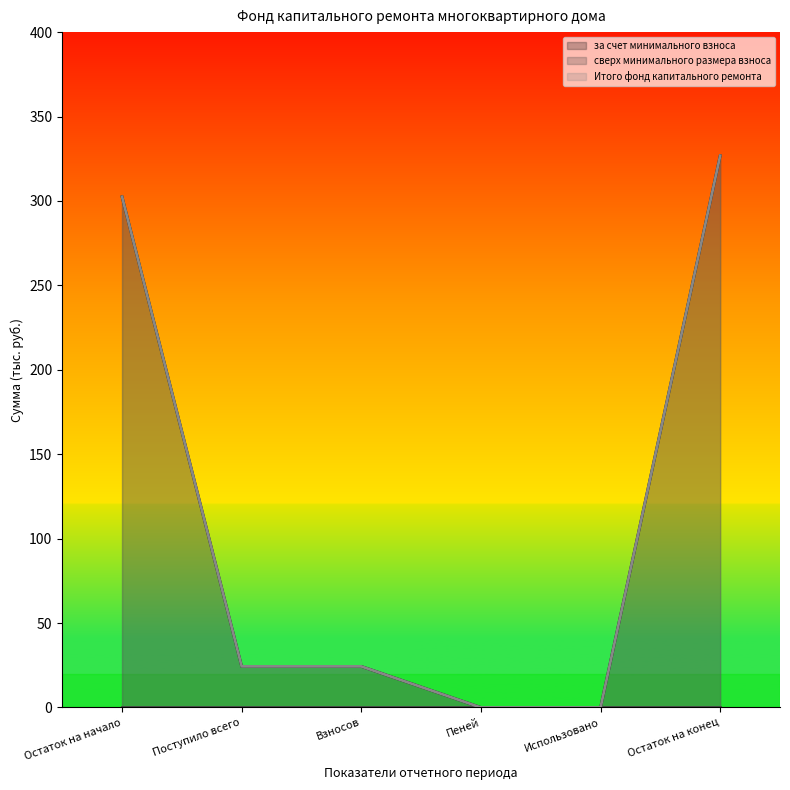

What is the label of the 1st point from the left?

Остаток на начало